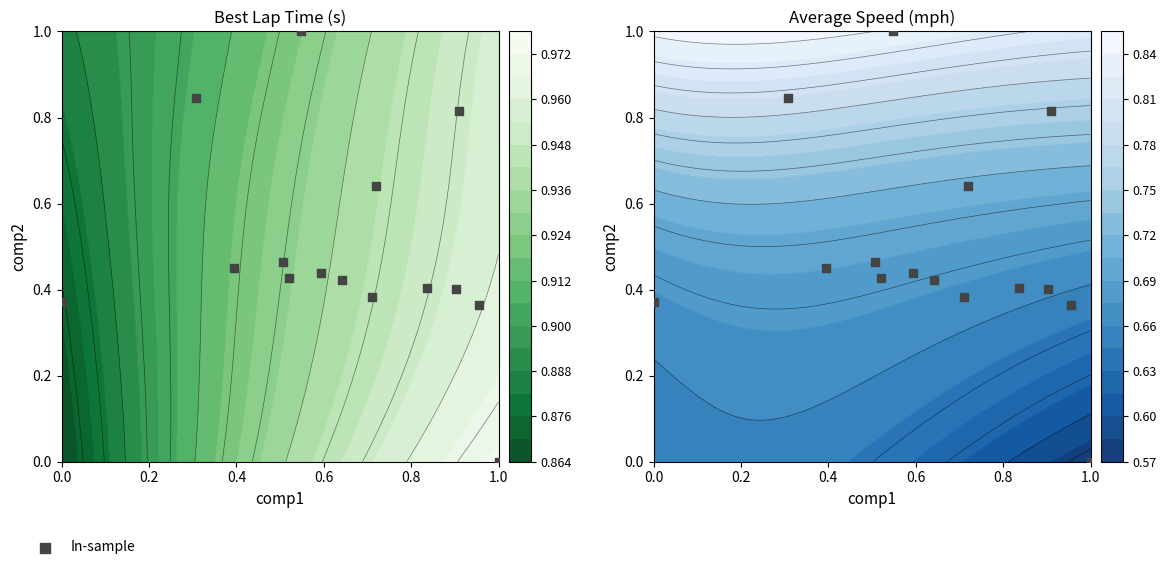

Where is the data nearest to the value 0?

1.0